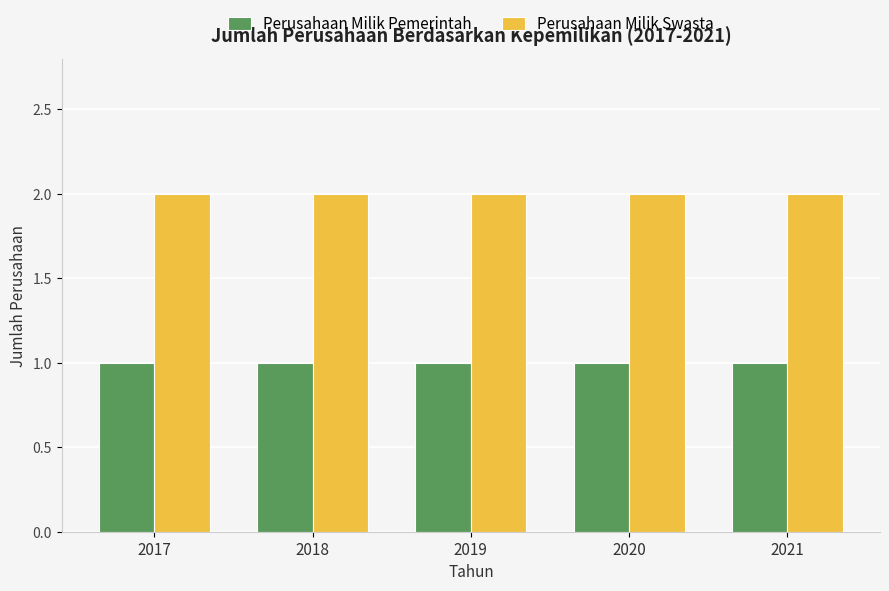

What is the sum of the Perusahaan Milik Pemerintah values at 2020 and 2017?

2